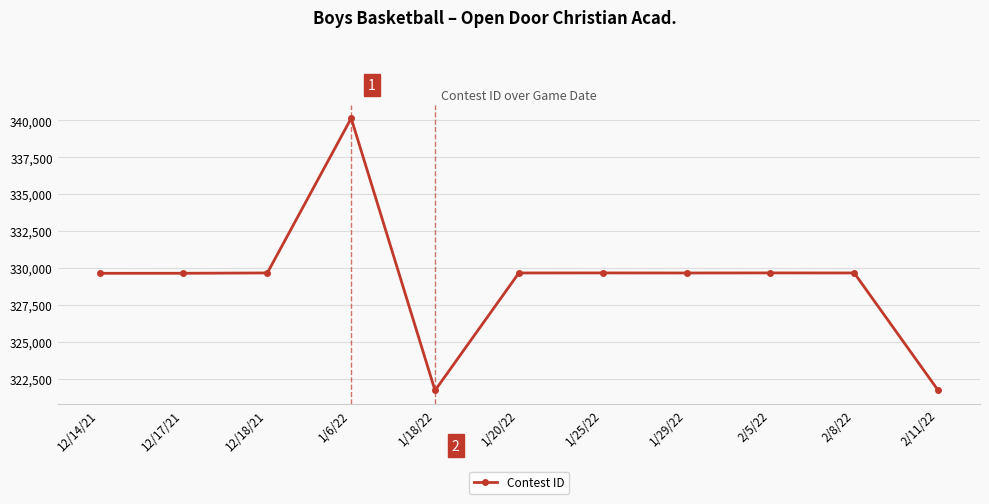

Is it true that the value at 1/20/22 is 464441?

False